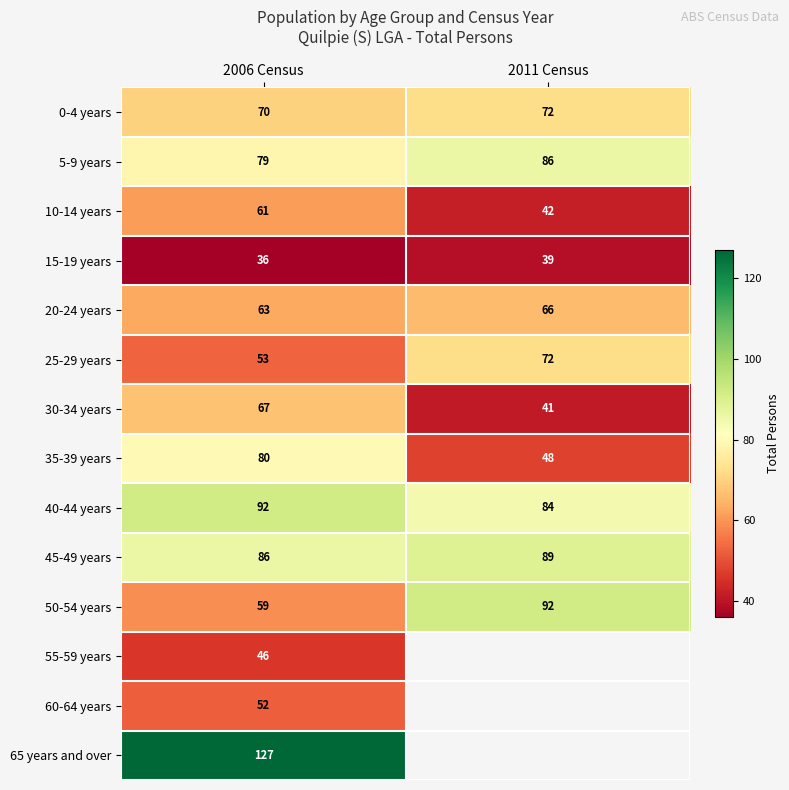

True or false: 65 years and over has a value of 181 at 2006 Census.

False